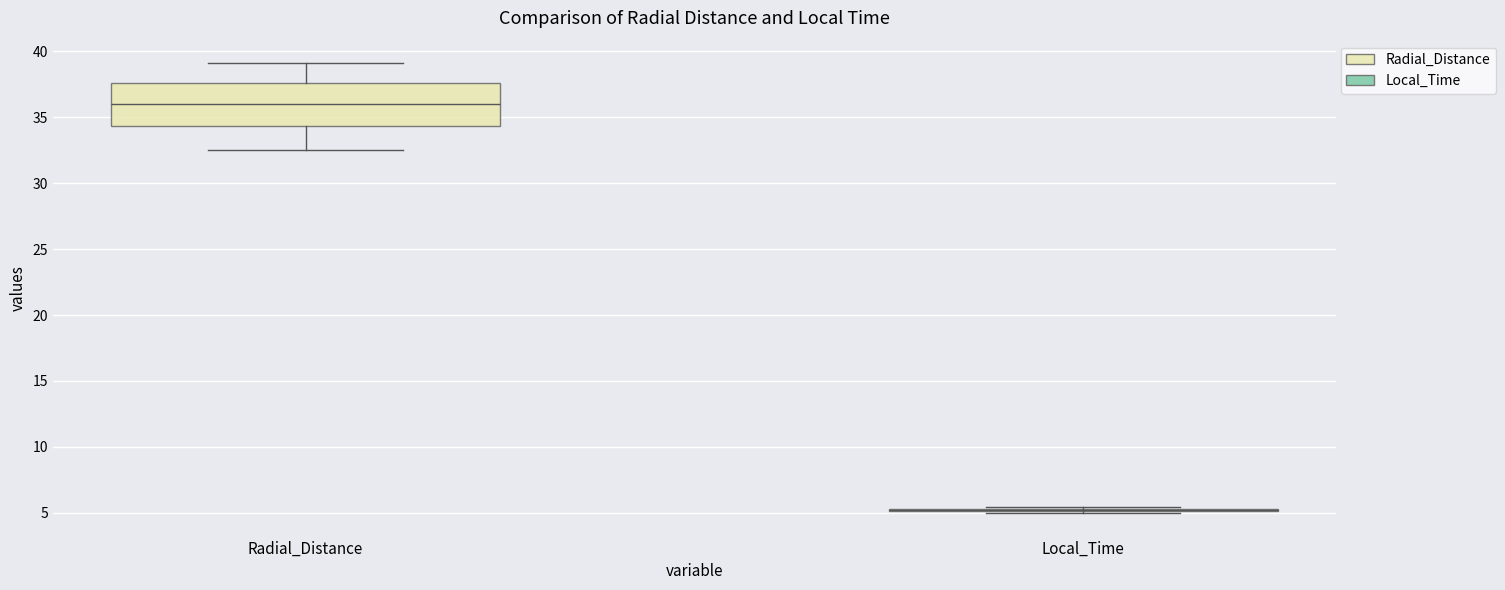

Reading left to right, transcribe this box plot: for each box, give where its median line is, the range the box spans, and where its two whiskers end, as read against the y-axis. The values are not printed on the chart, so give them approximately, as read against the axis.

Radial_Distance: median 36.0, box 34.5 to 37.5, whiskers 32.5 to 39.0
Local_Time: box collapsed to a line at 5.0, whiskers 5.0 to 5.5